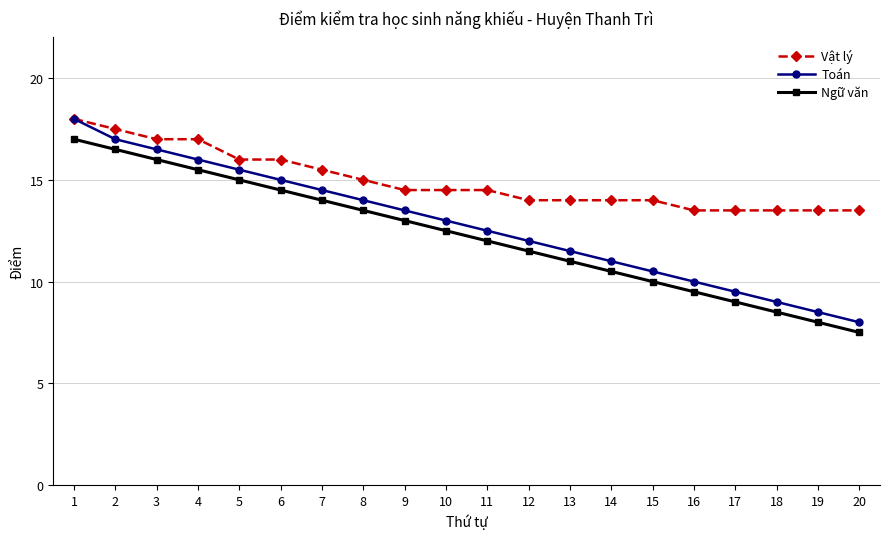

Reading left to right, transcribe all the data shown in this chart.

Vật lý: 1=18.0	2=17.5	3=17.0	4=17.0	5=16.0	6=16.0	7=15.5	8=15.0	9=14.5	10=14.5	11=14.5	12=14.0	13=14.0	14=14.0	15=14.0	16=13.5	17=13.5	18=13.5	19=13.5	20=13.5
Toán: 1=18.0	2=17.0	3=16.5	4=16.0	5=15.5	6=15.0	7=14.5	8=14.0	9=13.5	10=13.0	11=12.5	12=12.0	13=11.5	14=11.0	15=10.5	16=10.0	17=9.5	18=9.0	19=8.5	20=8.0
Ngữ văn: 1=17.0	2=16.5	3=16.0	4=15.5	5=15.0	6=14.5	7=14.0	8=13.5	9=13.0	10=12.5	11=12.0	12=11.5	13=11.0	14=10.5	15=10.0	16=9.5	17=9.0	18=8.5	19=8.0	20=7.5